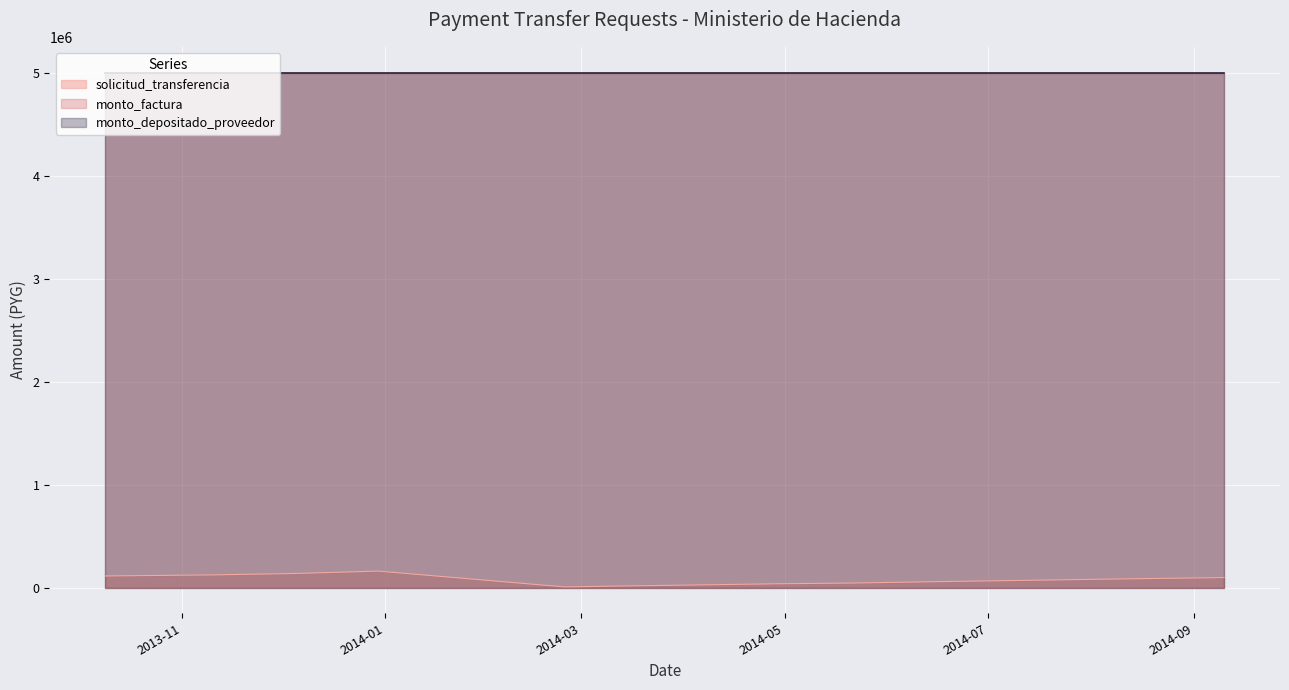

Is it true that monto_factura equals 1398090 at 2013-11-11?

False